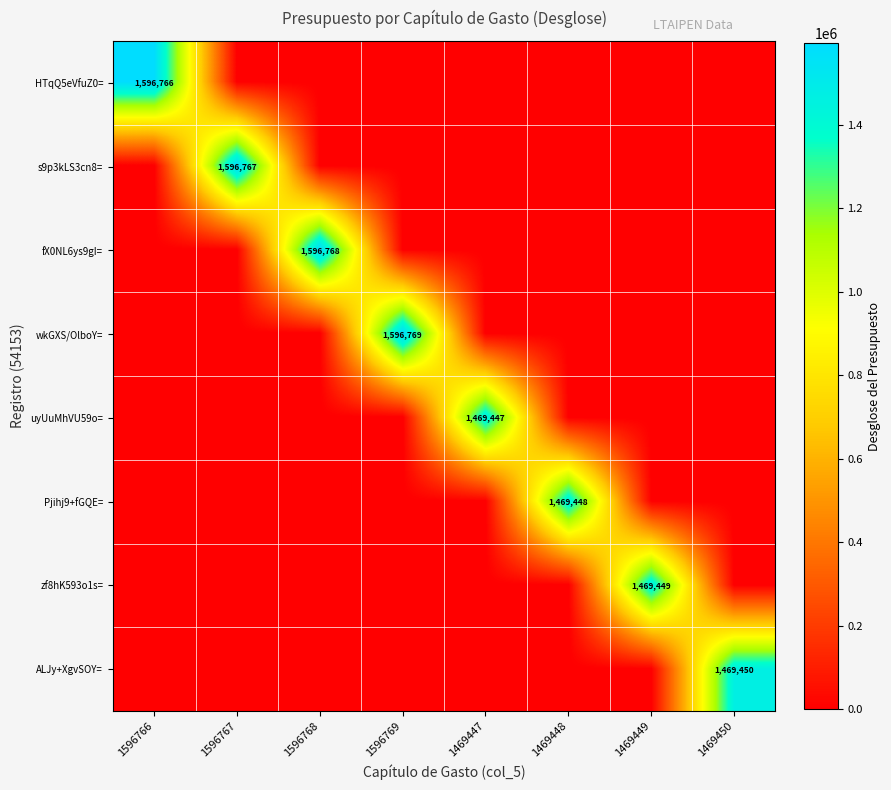

True or false: wkGXS/OlboY= has a value of 801346 at 1596769.

False